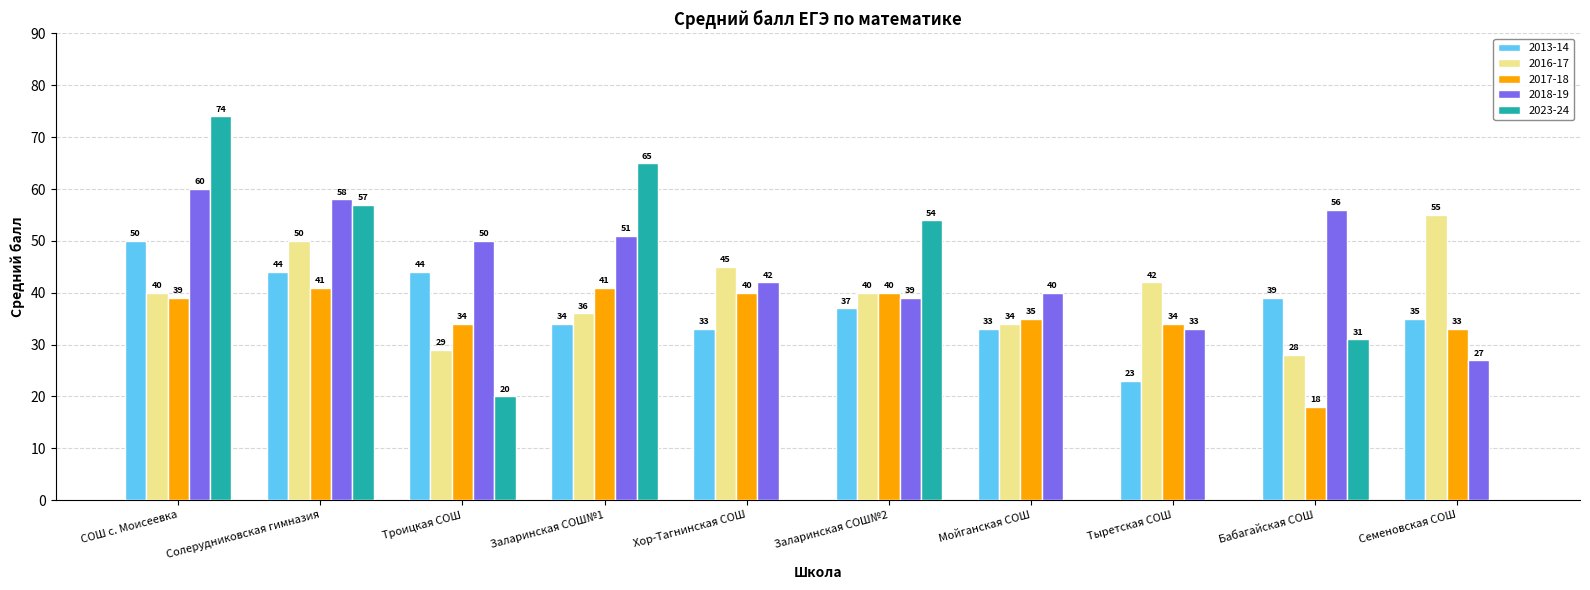

How many groups of bars are there?

10